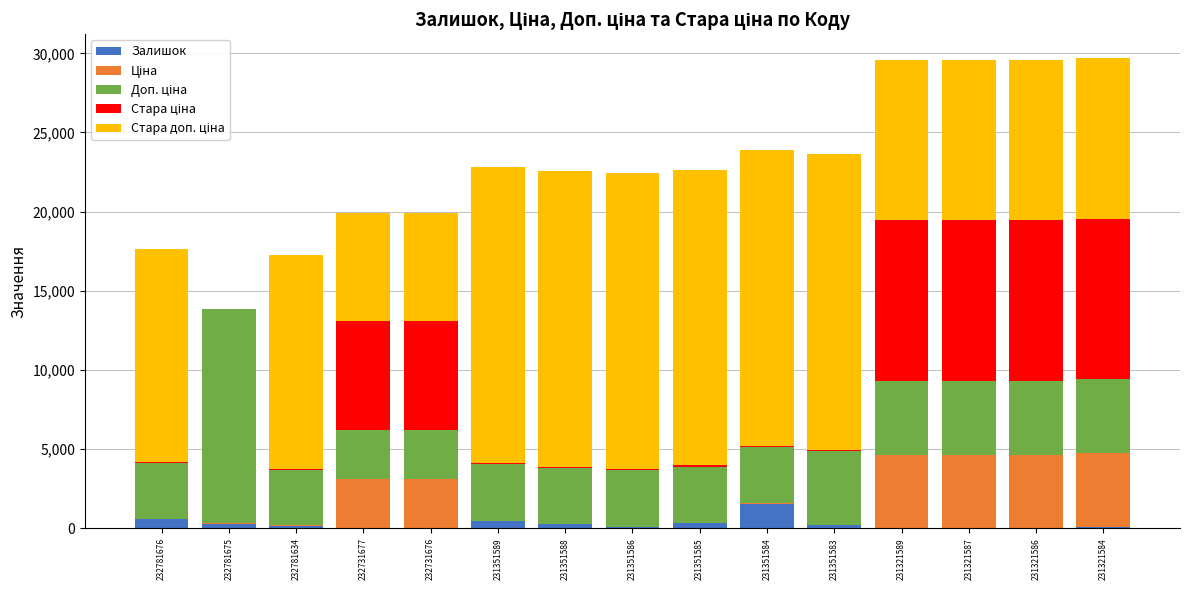

The Залишок series shows 1.0 at 231321586. True or false?

True